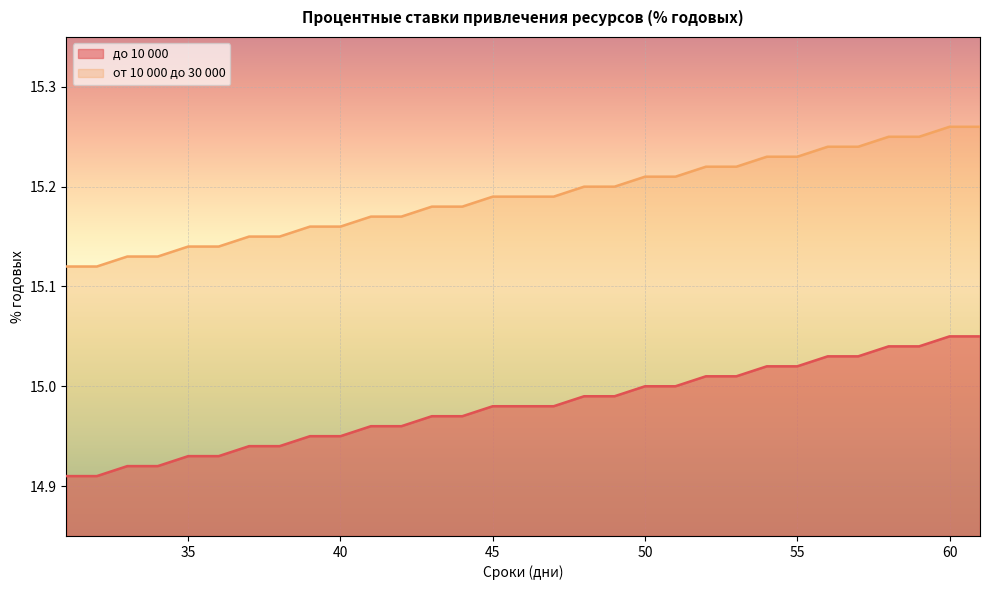

Between 39 and 59, which series saw the biggest shift?

до 10 000